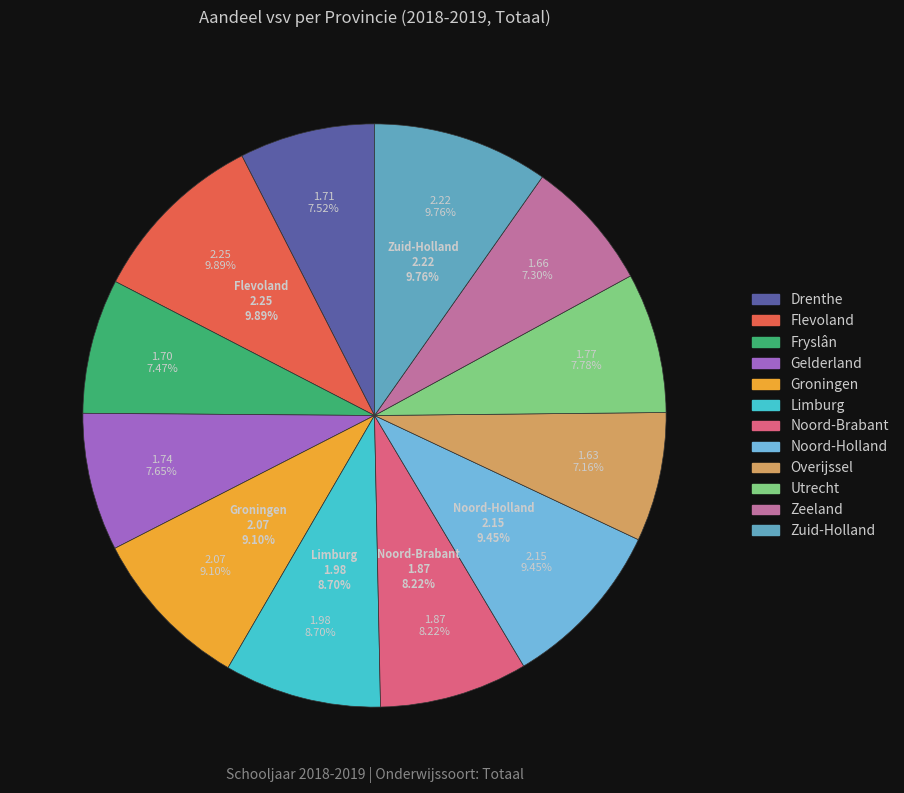

To the nearest percent, what percentage of the pie is Zuid-Holland?

10%